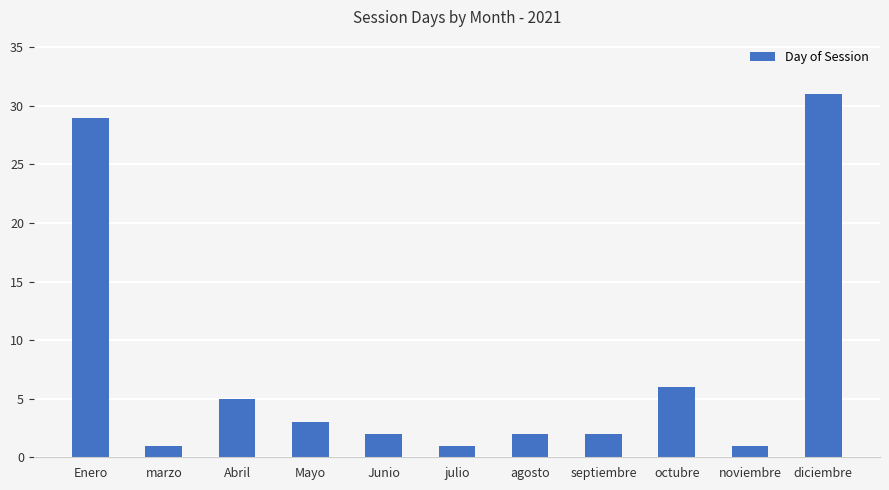

Where is the data nearest to the value 16?

octubre